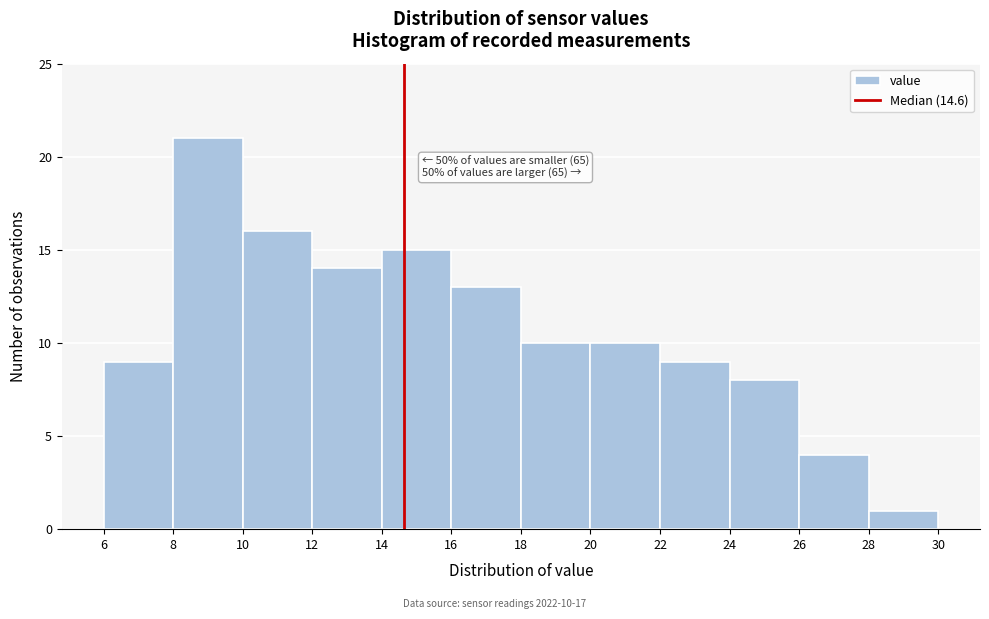

Over which range of the x-axis is the bar tallest?

8 to 10